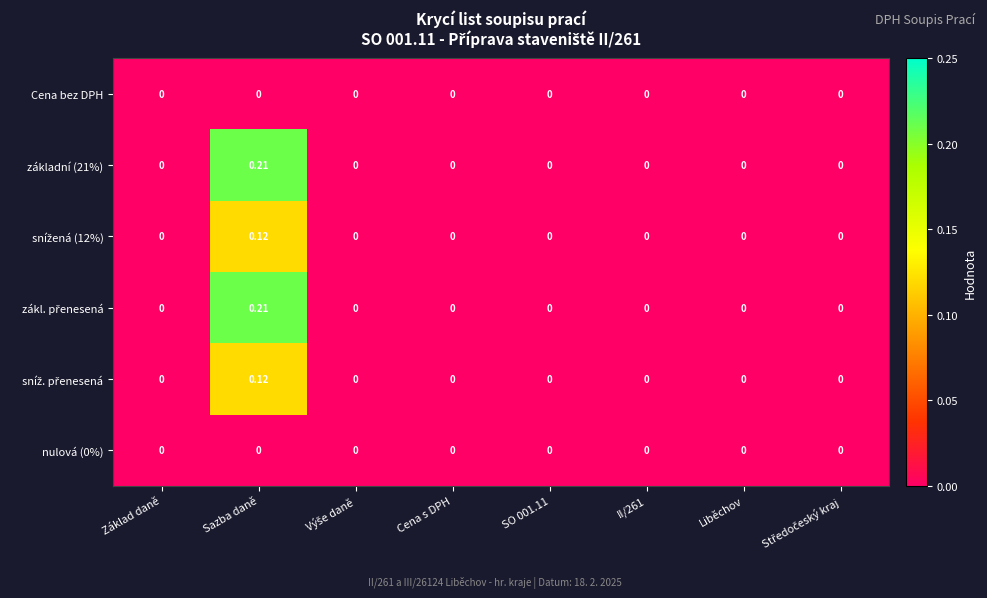

Count the number of categories in the chart.

8